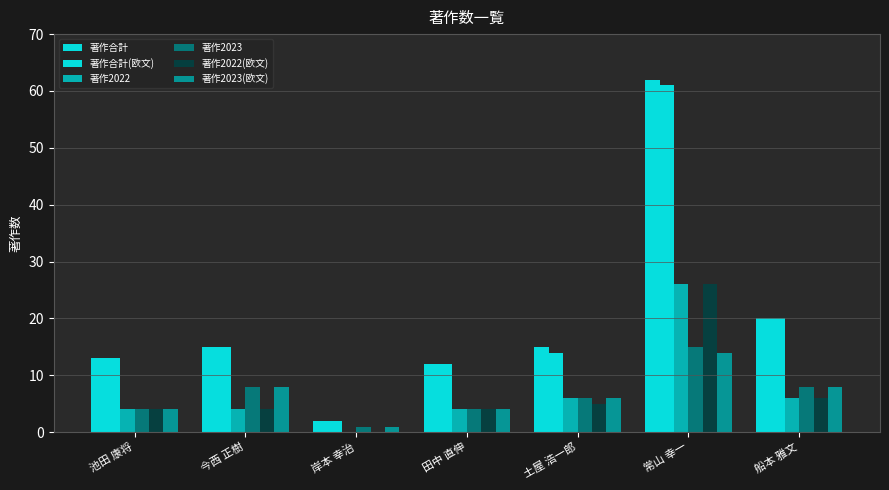

Are the bars grouped side by side (vs. stacked)?

Yes